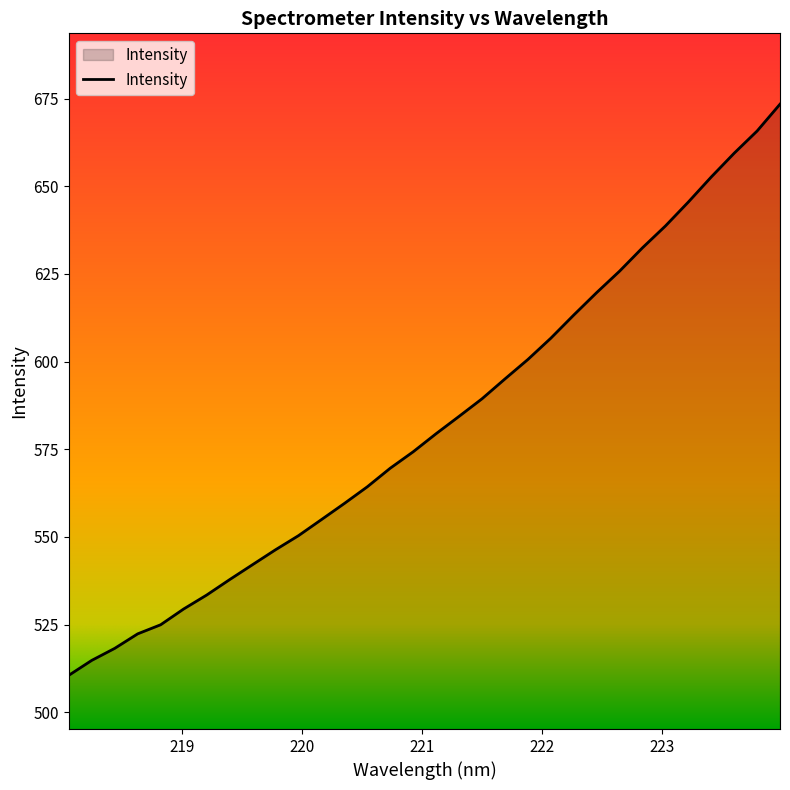

What is the minimum value shown in the chart?

510.5